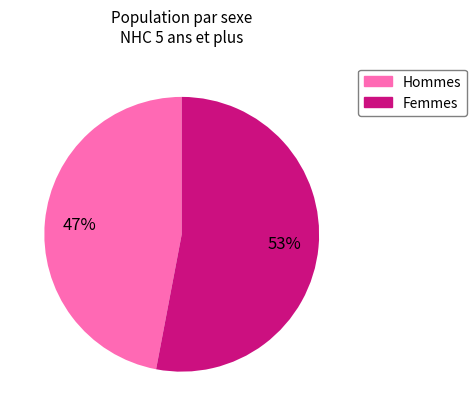

Count the number of slices in the pie.

2